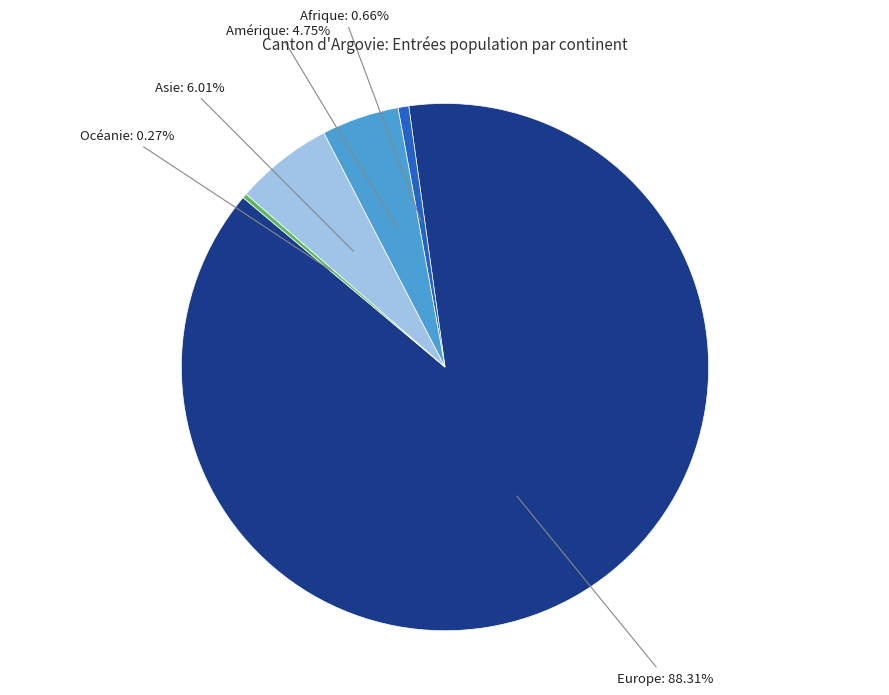

Which slice is the largest?

Europe